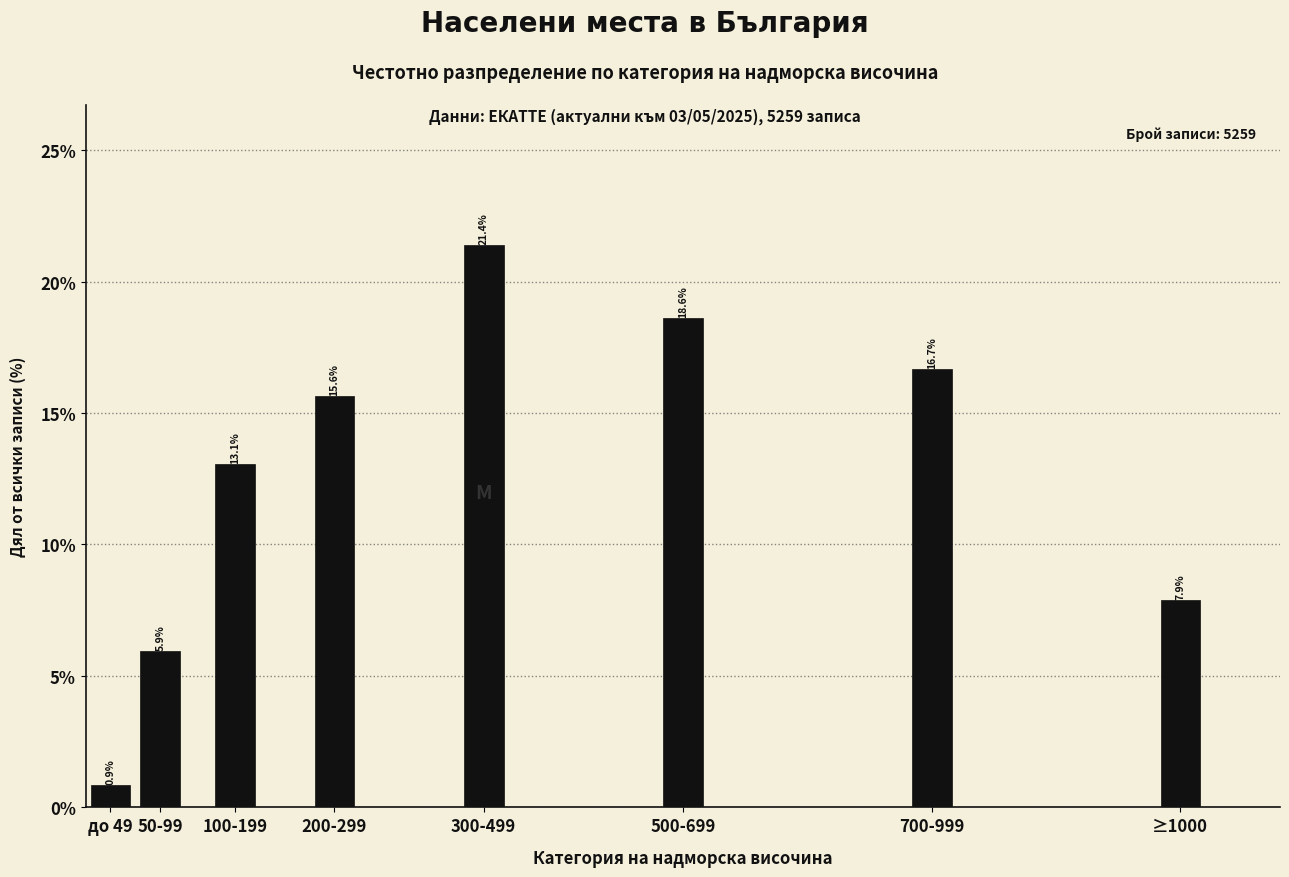

Reading left to right, list all the values displayed in this chart.

0.9	5.9	13.1	15.6	21.4	18.6	16.7	7.9